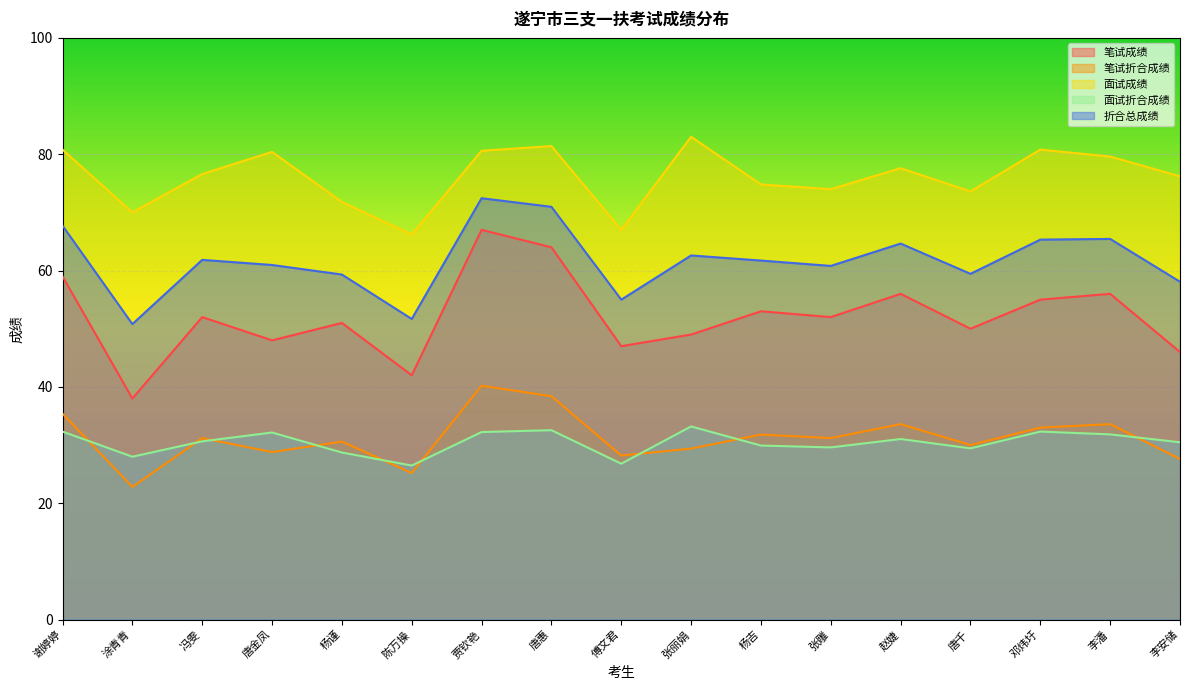

What is the average value of the 笔试折合成绩 series?

31.2